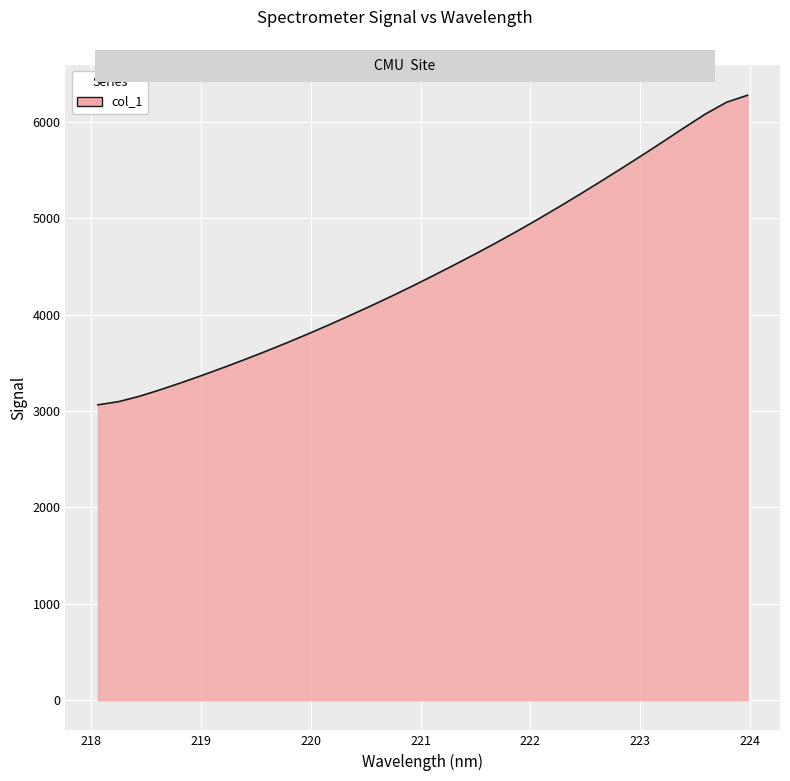

What is the difference between the maximum and minimum values?

3213.0